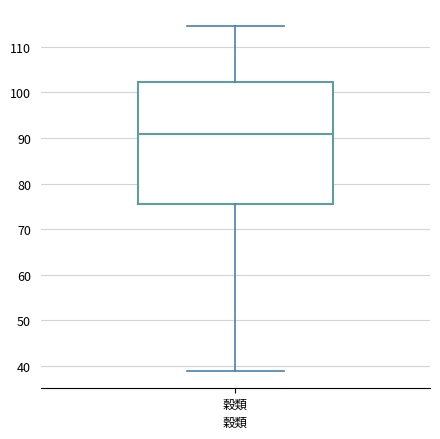

Read this box plot against the y-axis: the position of the median line, the range covered by the box, and the ends of both whiskers. The values are not printed on the chart, so give them approximately, as read against the axis.

median 91, box 76 to 102, whiskers 39 to 115